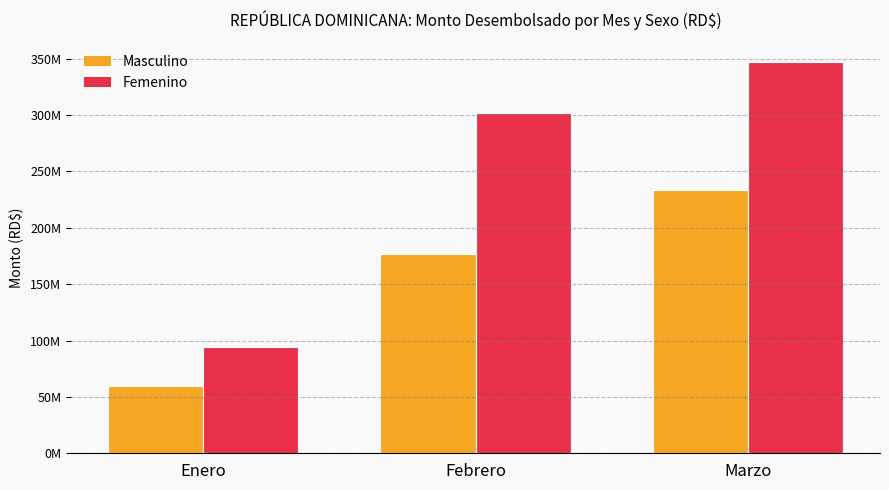

List the series in order of their peak value, lowest first.

Masculino, Femenino